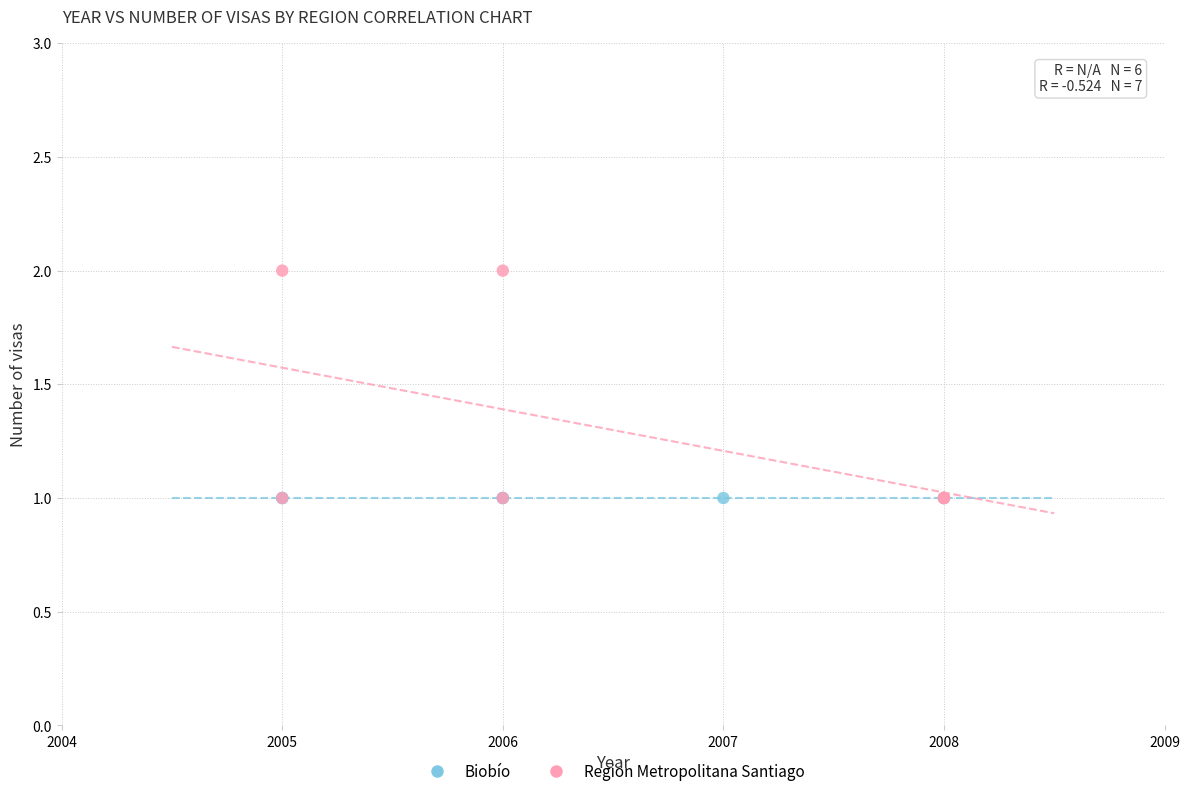

Which series reaches the maximum Y coordinate?

Region Metropolitana Santiago